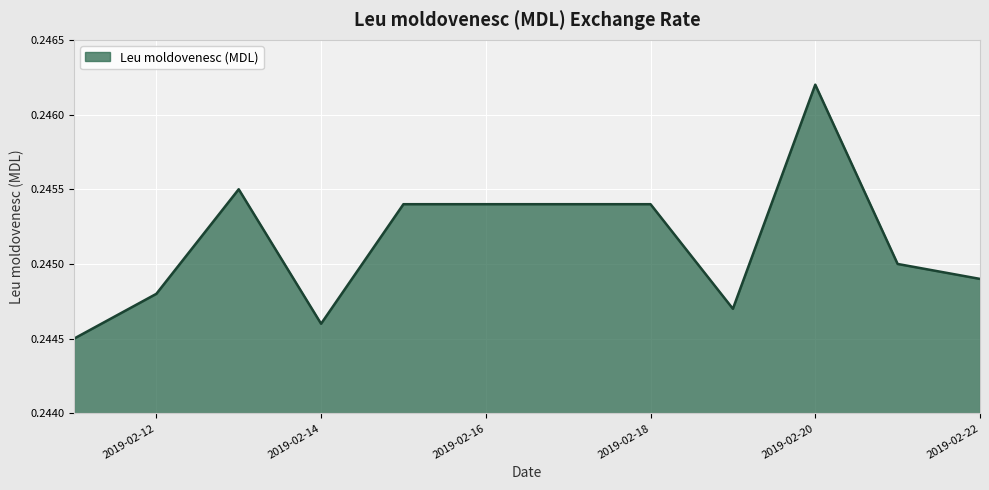

Reading left to right, what are all the values shown in this chart?

2019-02-11=0.2	2019-02-12=0.2	2019-02-13=0.2	2019-02-14=0.2	2019-02-15=0.2	2019-02-18=0.2	2019-02-19=0.2	2019-02-20=0.2	2019-02-21=0.2	2019-02-22=0.2